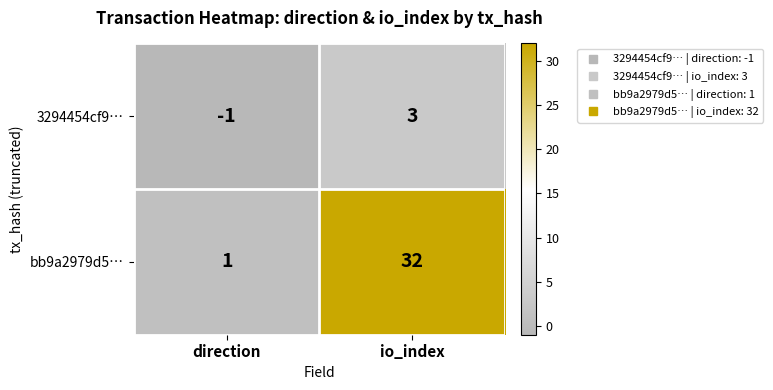

At which label is 3294454cf9… closest to 1?

direction